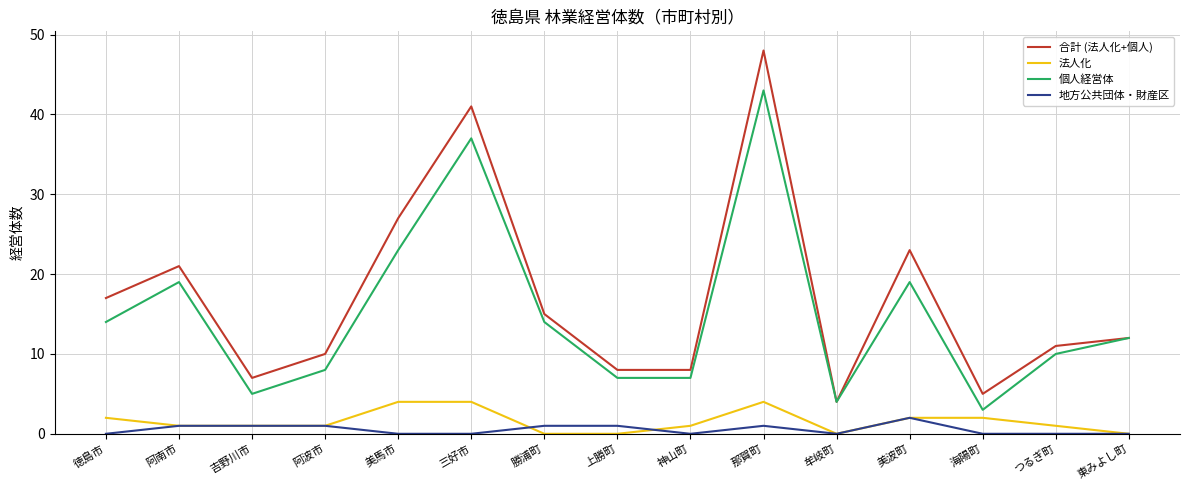

What position from the right is 阿波市?

12